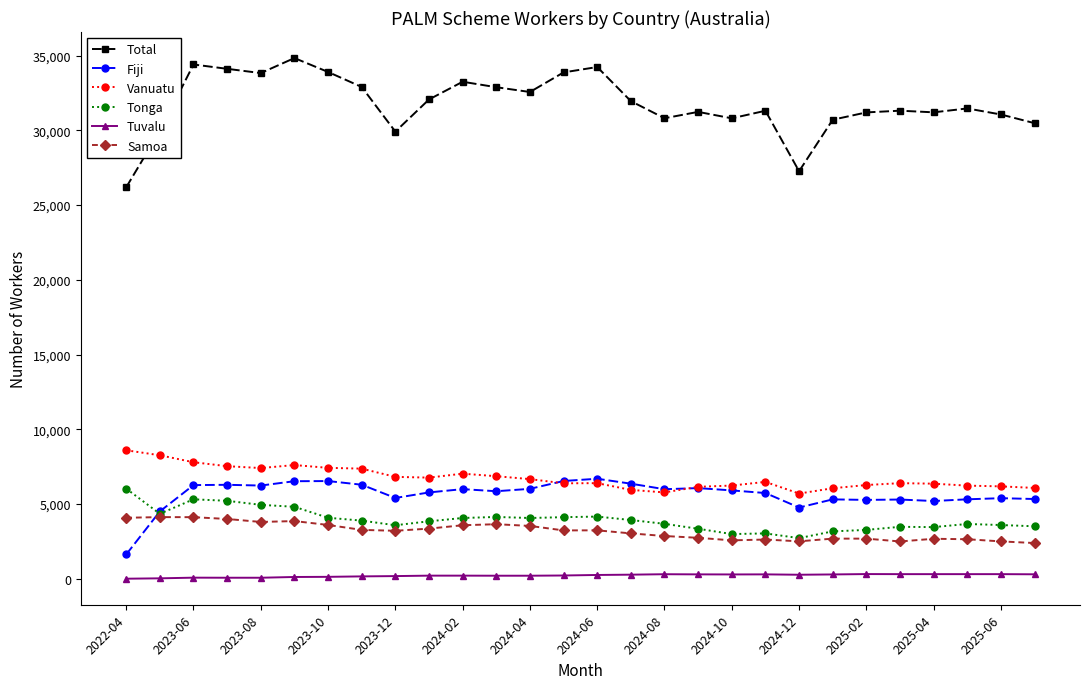

What is the value of the Fiji point at the 11th from the left?

6000